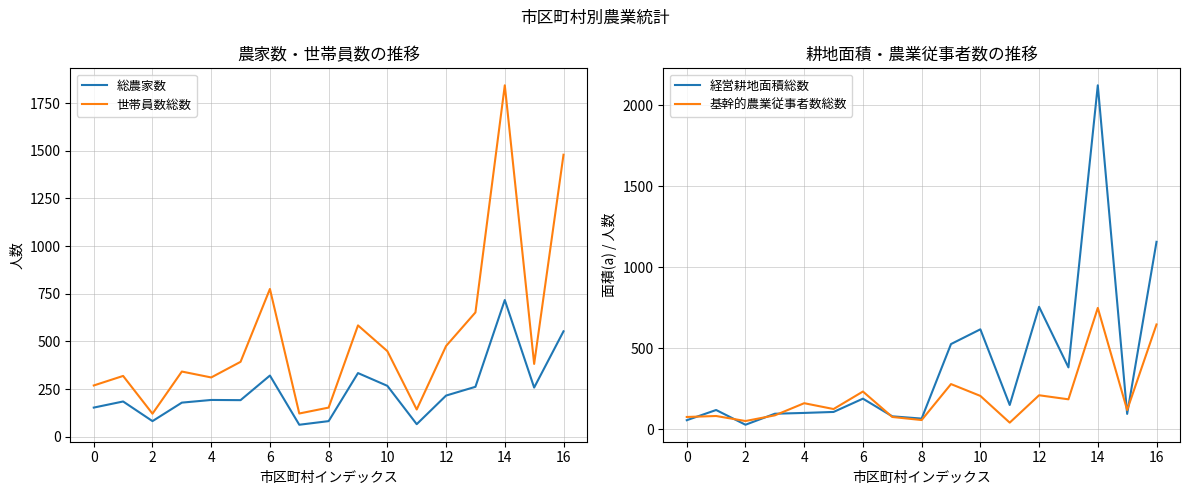

At which category is the sum across all series the highest?

14